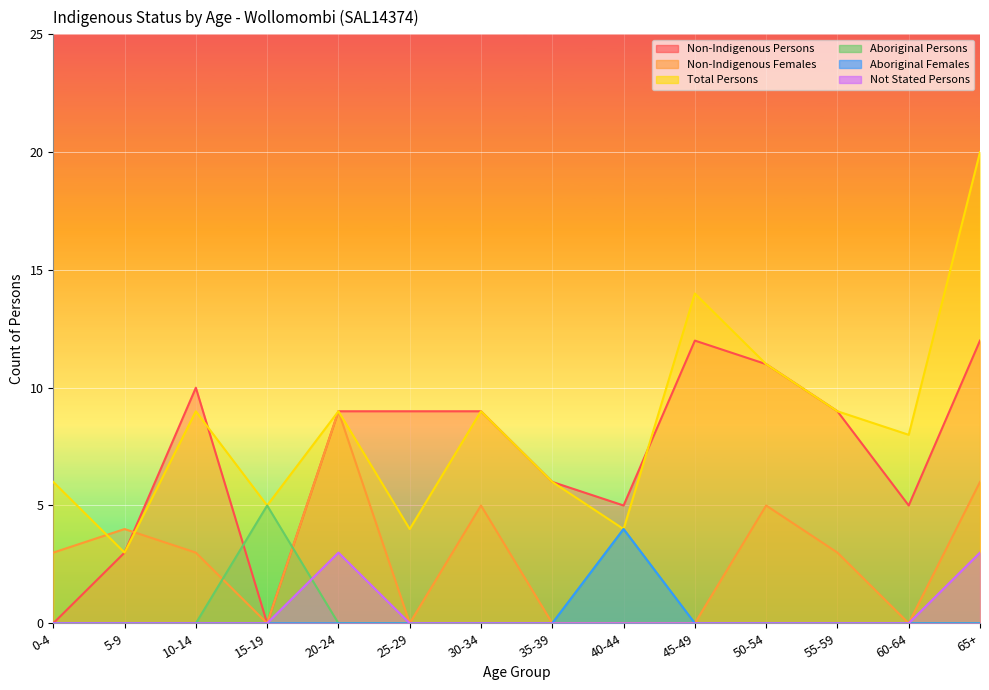

True or false: Non-Indigenous Persons has a value of 5 at 60-64.

True